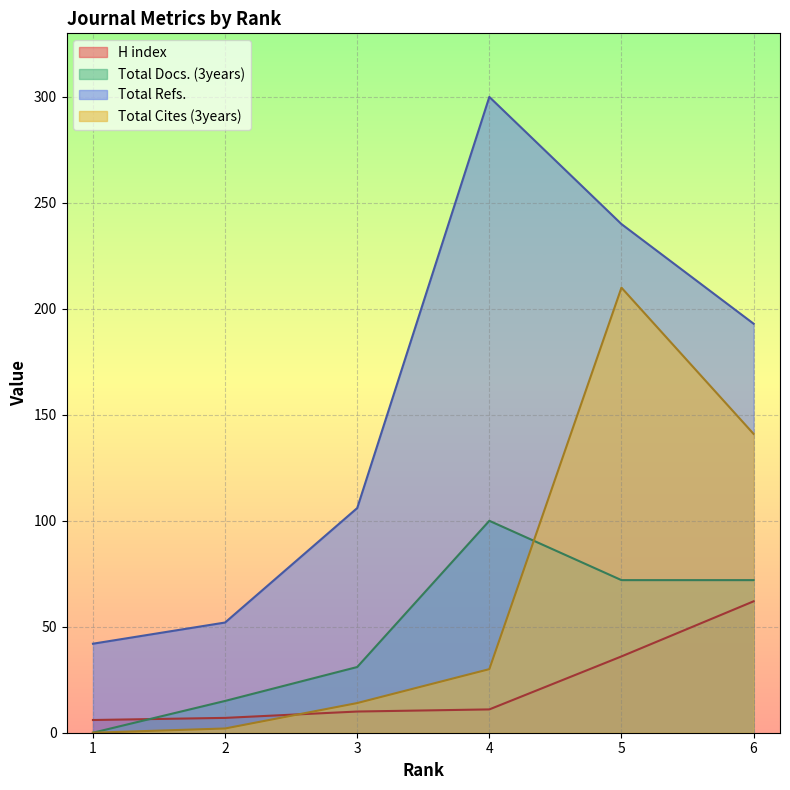

What is the greatest value displayed?

300